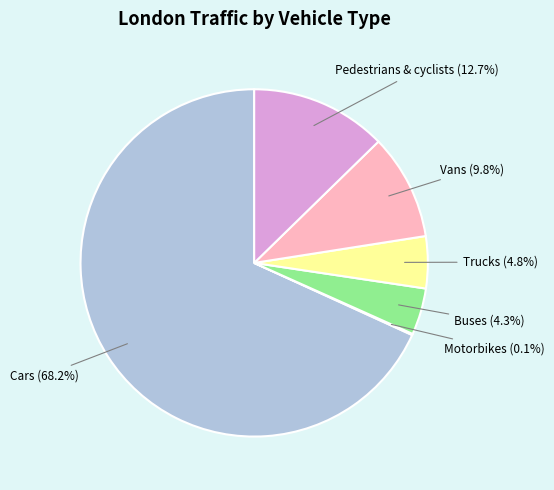

To the nearest percent, what percentage of the pie is Vans?

10%